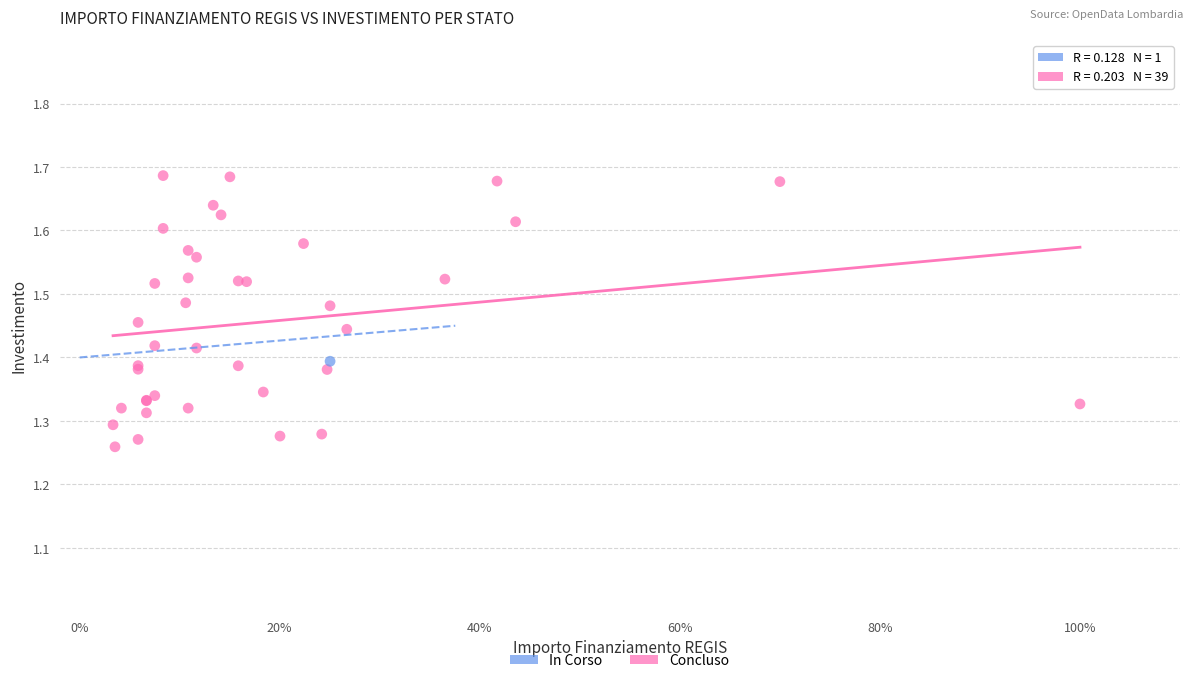

What are all the series names shown in the legend?

In Corso, Concluso